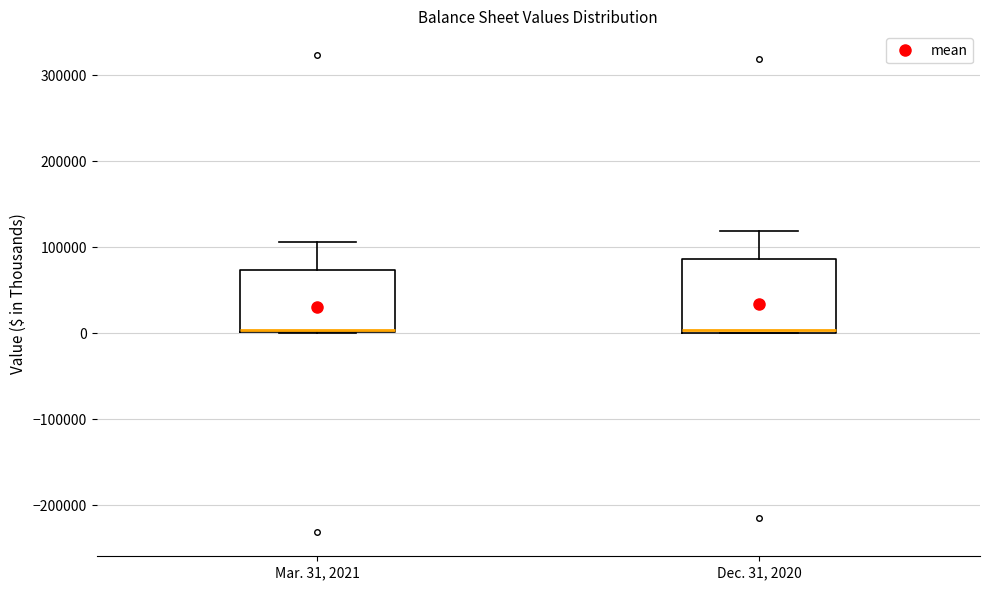

Where is the upper edge of the box for Dec. 31, 2020 on the y-axis? The values are not printed on the chart, so give them approximately, as read against the axis.

90000